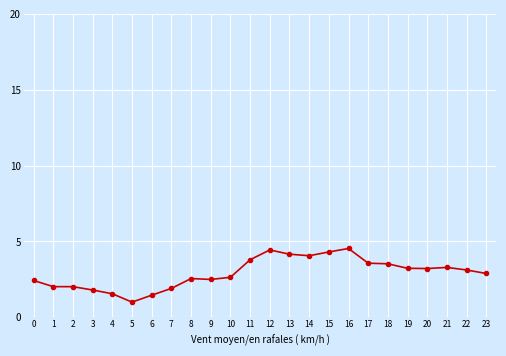

Is this an area chart (filled region under the line)?

No